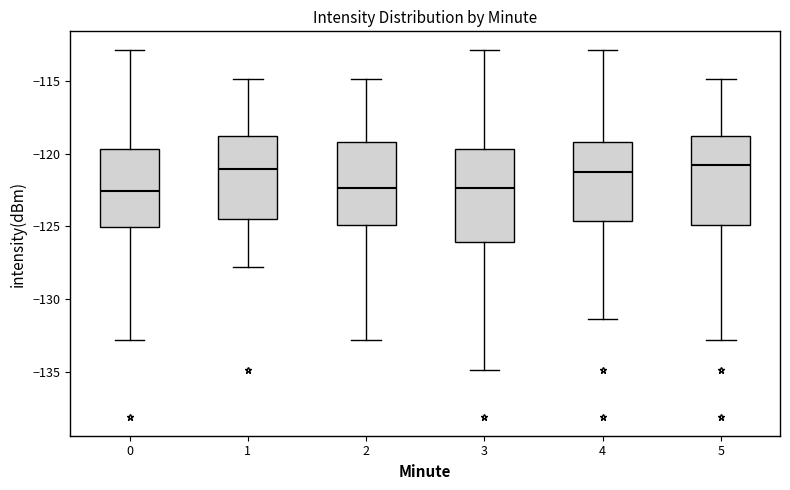

Where does the upper whisker of the box at x = 0 end on the y-axis? The values are not printed on the chart, so give them approximately, as read against the axis.

-113.0